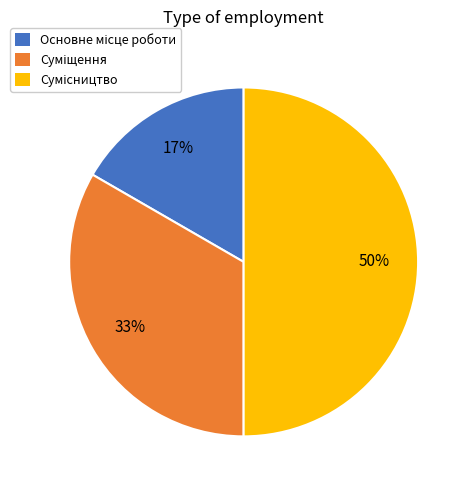

To the nearest percent, what is the difference between the largest and smallest slice percentages?

33%